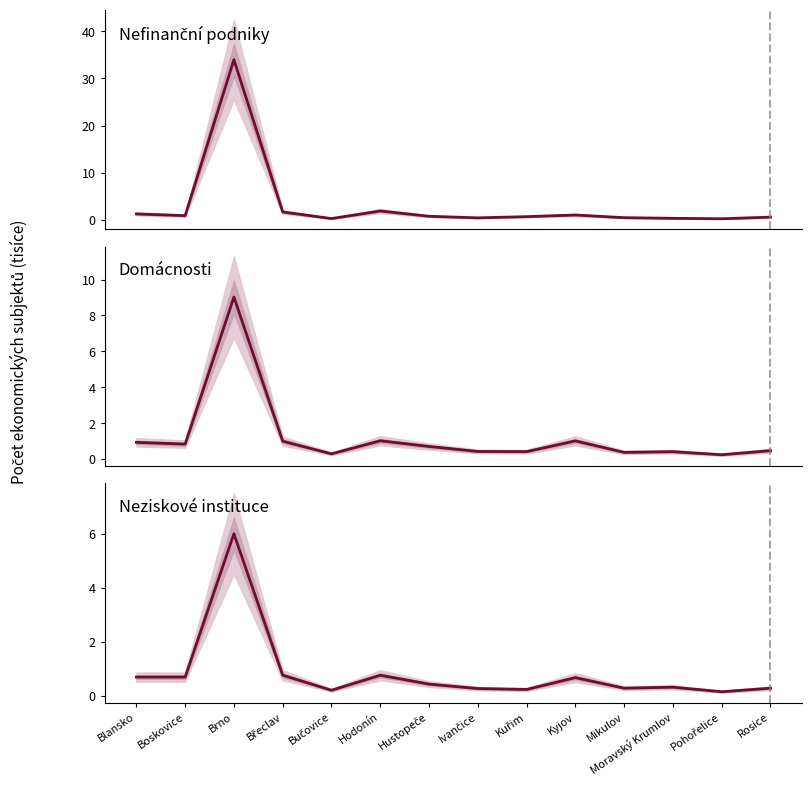

Reading left to right, list all the values displayed in this chart.

Nefinanční podniky: 1.3	0.9	34.0	1.7	0.3	1.9	0.8	0.4	0.7	1.0	0.5	0.3	0.2	0.6
Domácnosti: 0.9	0.8	9.0	1.0	0.3	1.0	0.7	0.4	0.4	1.0	0.4	0.4	0.2	0.5
Neziskové instituce: 0.7	0.7	6.0	0.8	0.2	0.8	0.4	0.3	0.2	0.7	0.3	0.3	0.1	0.3